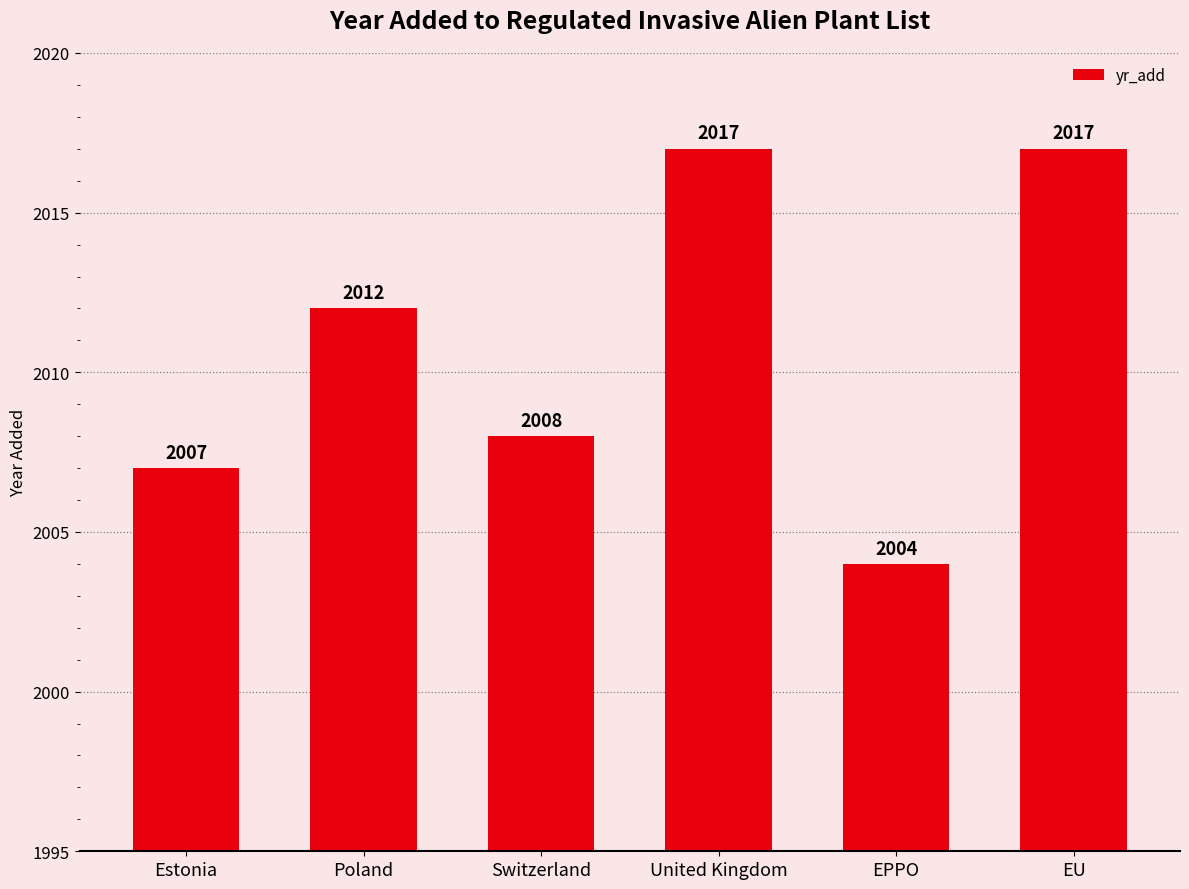

What position from the left is EPPO?

5